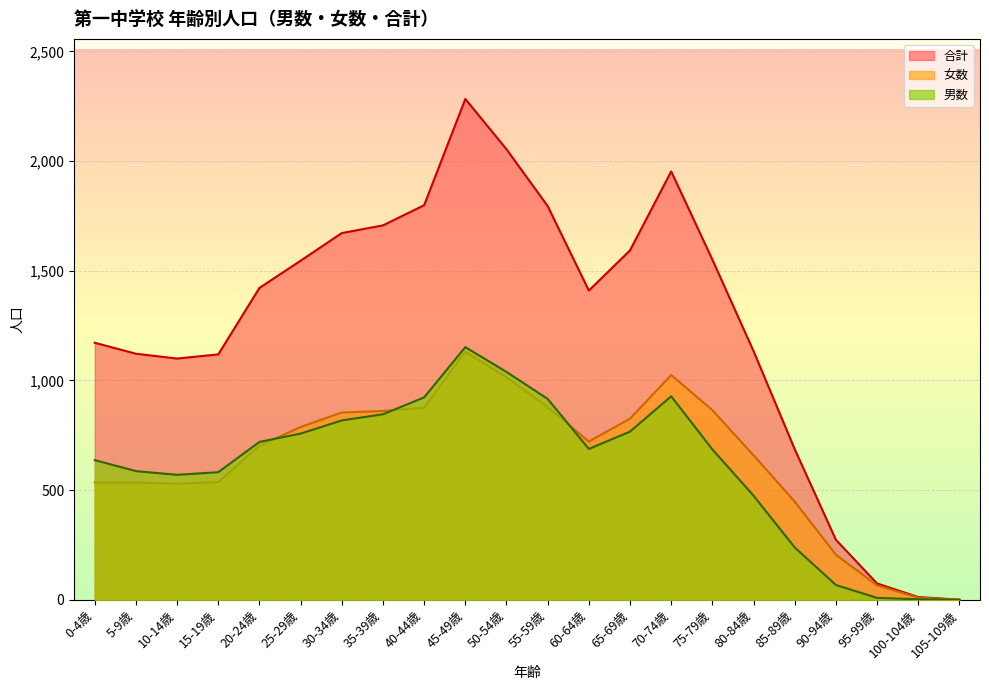

Between 60-64歳 and 85-89歳, which series saw the biggest shift?

合計